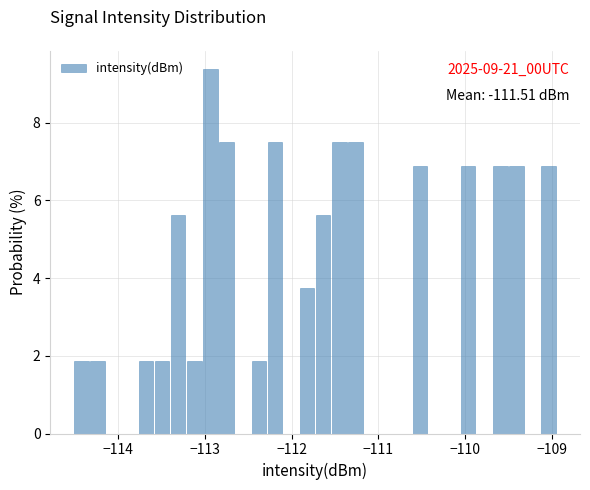

Around what value on the x-axis is the tallest bar? Give the approximate position of its centre, as read against the axis.

-112.9